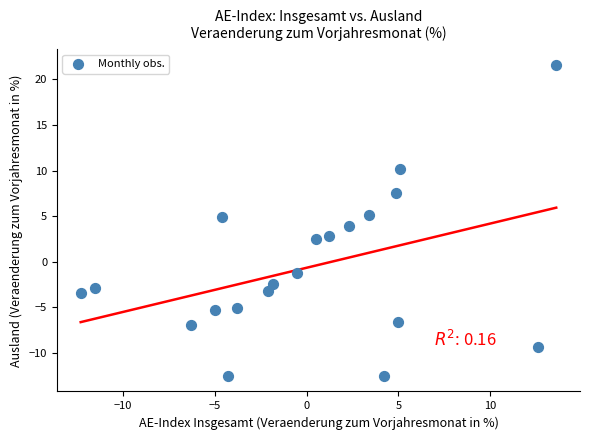

What is the range of X values (max minus min)?

25.9